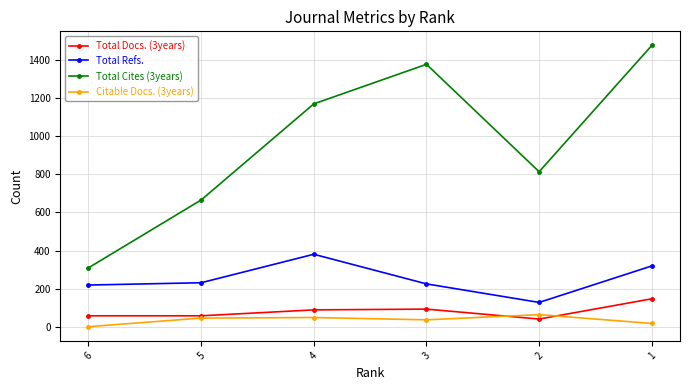

Which category has the lowest value across all series?

6